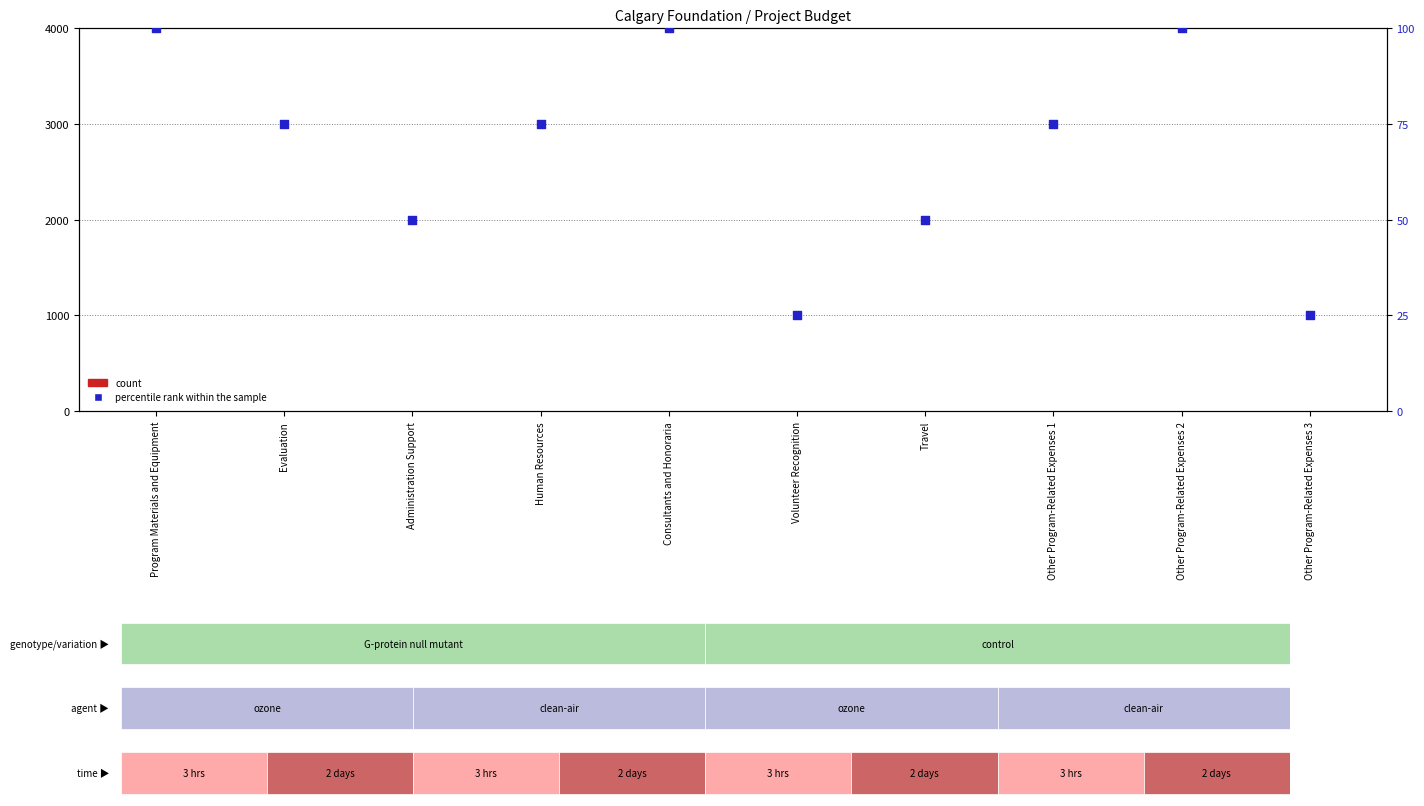

Which series has the largest total across all categories?

percentile rank within the sample